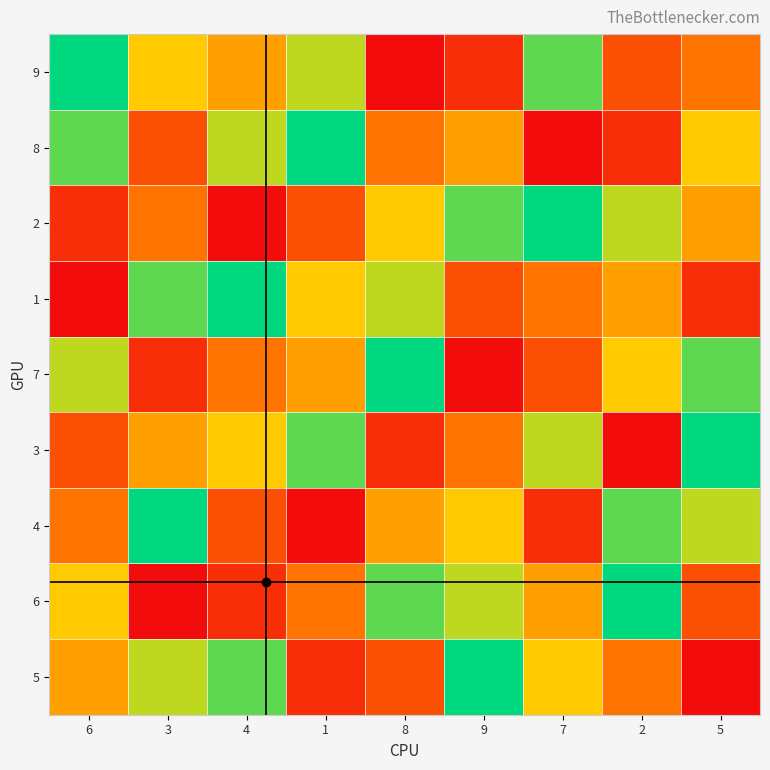

Reading left to right, list all the values displayed in this chart.

9: 6=9	3=6	4=5	1=7	8=1	9=2	7=8	2=3	5=4
8: 6=8	3=3	4=7	1=9	8=4	9=5	7=1	2=2	5=6
2: 6=2	3=4	4=1	1=3	8=6	9=8	7=9	2=7	5=5
1: 6=1	3=8	4=9	1=6	8=7	9=3	7=4	2=5	5=2
7: 6=7	3=2	4=4	1=5	8=9	9=1	7=3	2=6	5=8
3: 6=3	3=5	4=6	1=8	8=2	9=4	7=7	2=1	5=9
4: 6=4	3=9	4=3	1=1	8=5	9=6	7=2	2=8	5=7
6: 6=6	3=1	4=2	1=4	8=8	9=7	7=5	2=9	5=3
5: 6=5	3=7	4=8	1=2	8=3	9=9	7=6	2=4	5=1